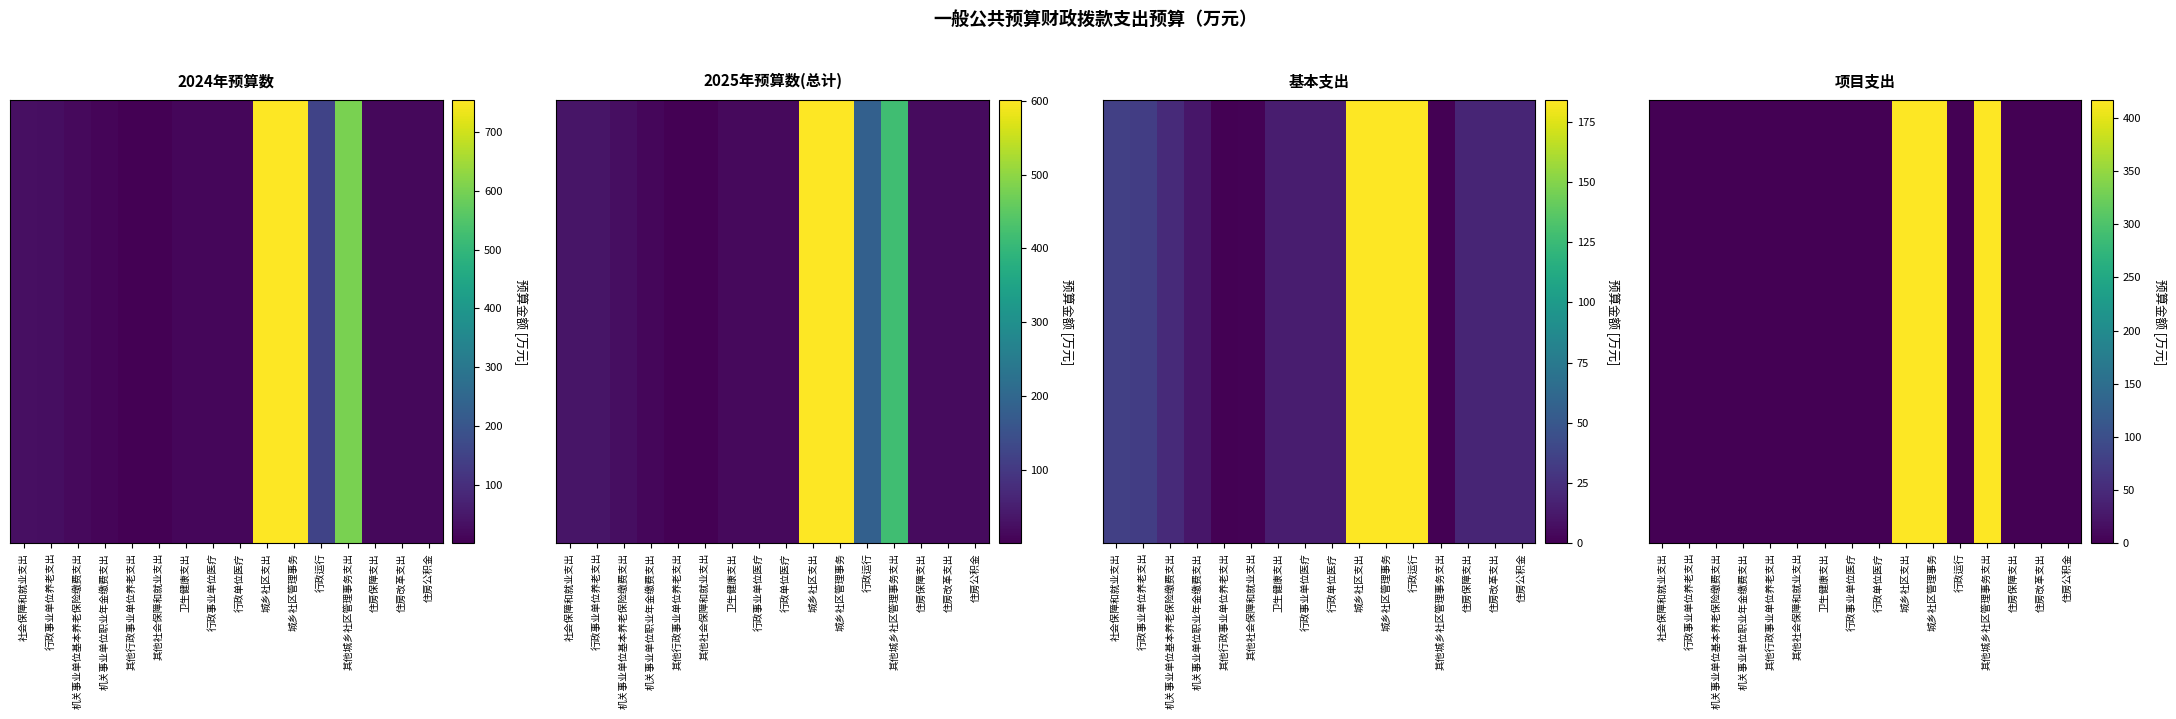

Where is the data nearest to the value 208?

社会保障和就业支出